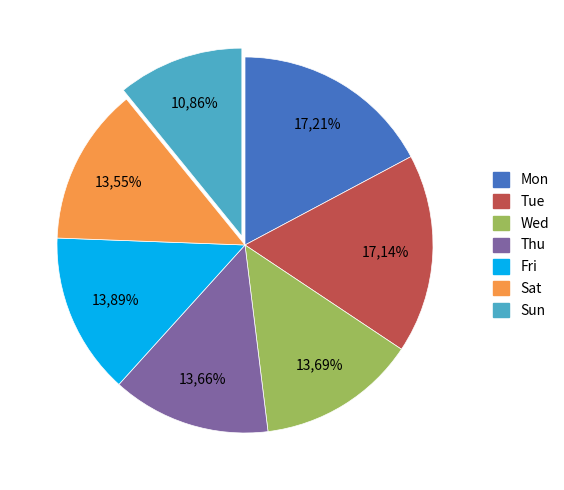

The Wed slice represents 14% of the pie. True or false?

True